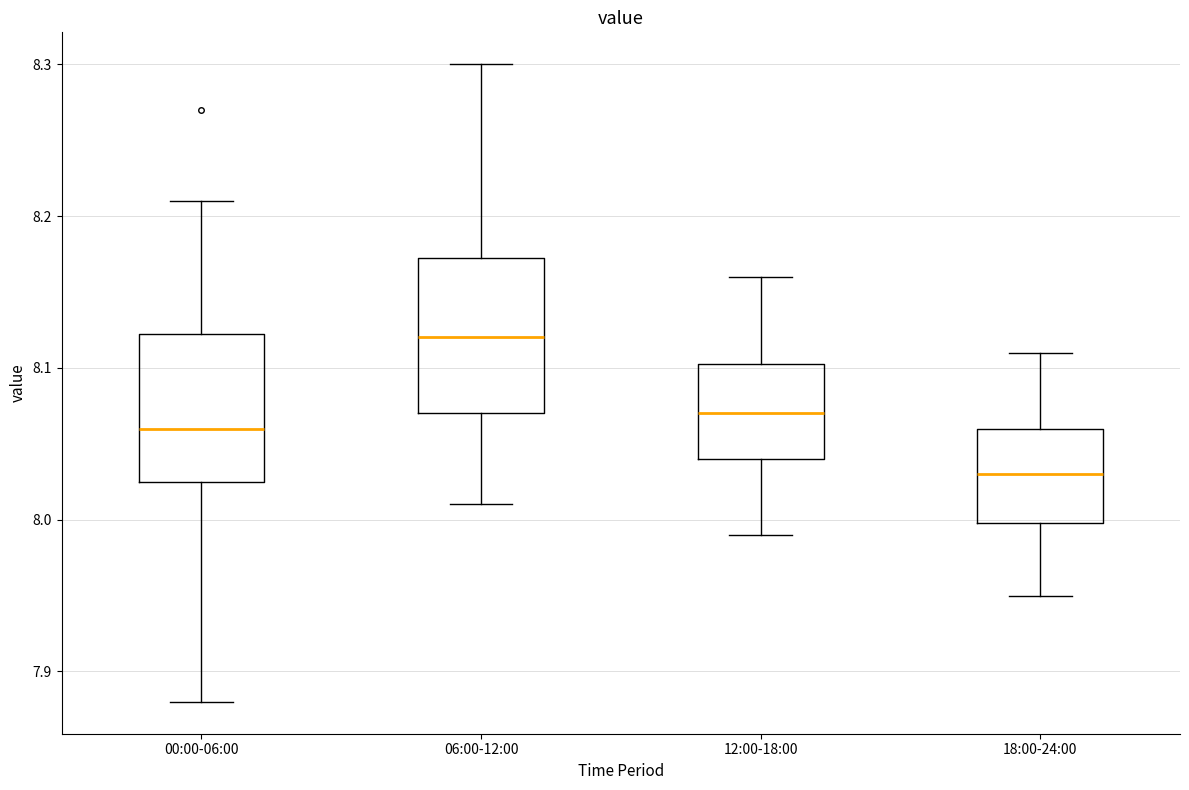

Reading left to right, transcribe this box plot: for each box, give where its median line is, the range the box spans, and where its two whiskers end, as read against the y-axis. The values are not printed on the chart, so give them approximately, as read against the axis.

00:00-06:00: median 8.06, box 8.03 to 8.12, whiskers 7.88 to 8.21
06:00-12:00: median 8.12, box 8.07 to 8.17, whiskers 8.01 to 8.30
12:00-18:00: median 8.07, box 8.04 to 8.10, whiskers 7.99 to 8.16
18:00-24:00: median 8.03, box 8.00 to 8.06, whiskers 7.95 to 8.11